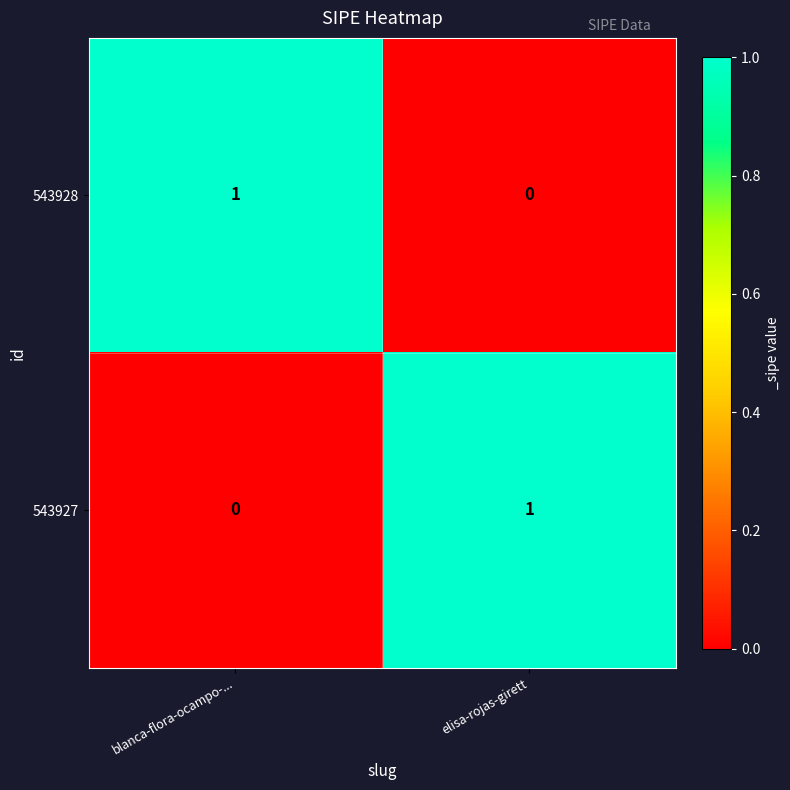

Is the value of 543928 at blanca-flora-ocampo-... greater than the value of 543927 at blanca-flora-ocampo-...?

Yes